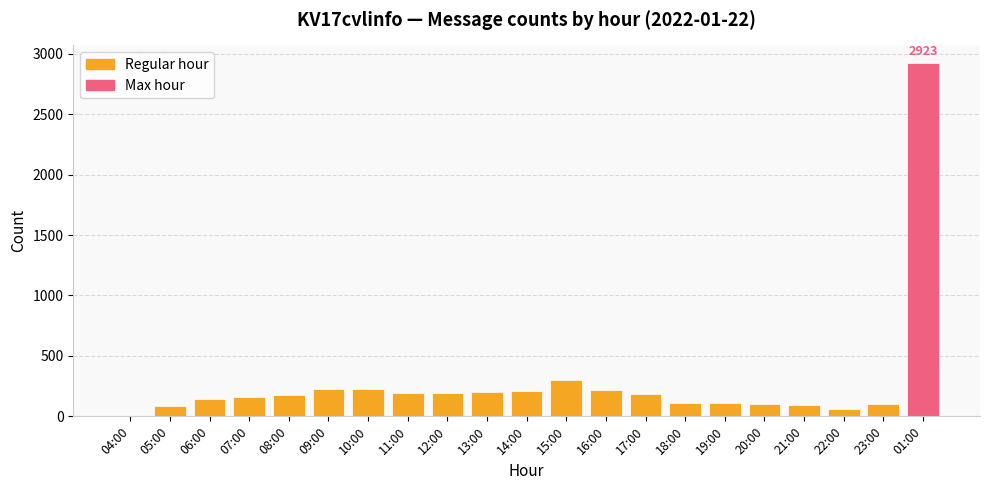

Between 22:00 and 09:00, which is larger?

09:00